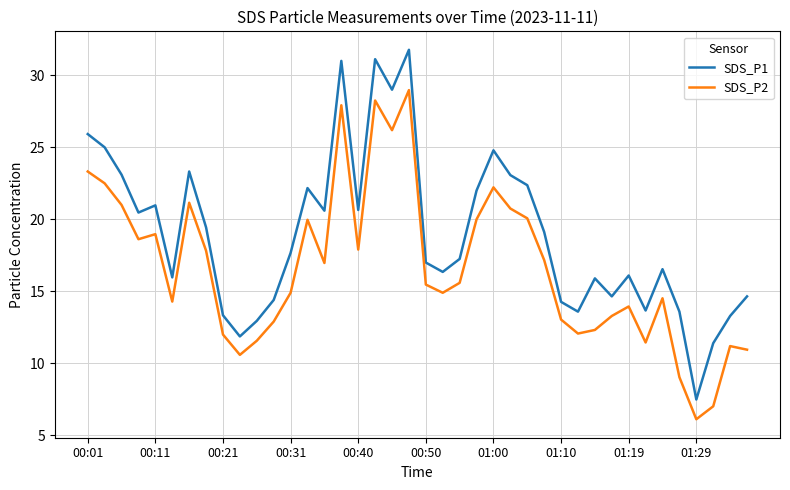

True or false: SDS_P1 and SDS_P2 intersect in this chart.

False